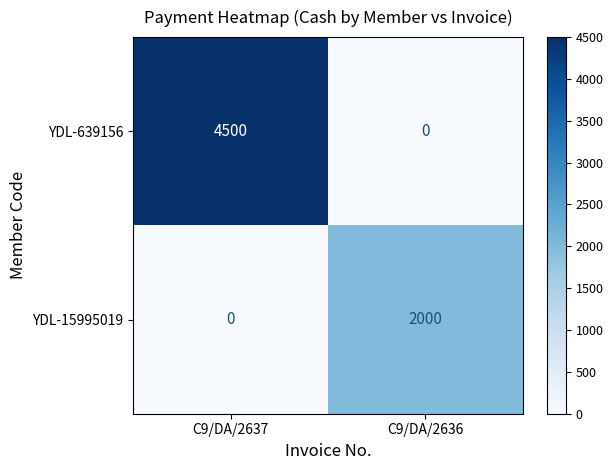

Reading left to right, what are all the values shown in this chart?

YDL-639156: C9/DA/2637=4500	C9/DA/2636=0
YDL-15995019: C9/DA/2637=0	C9/DA/2636=2000